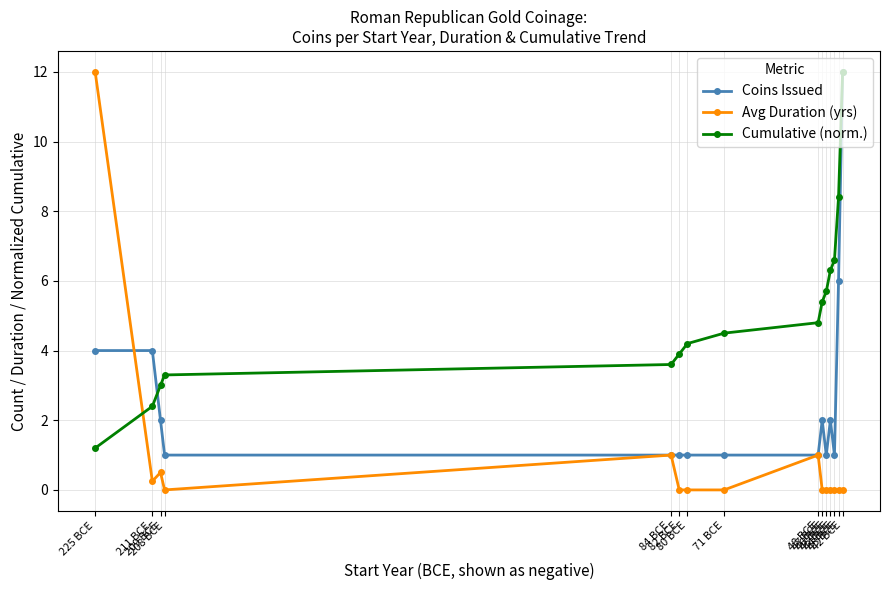

True or false: Cumulative (norm.) has more than 0 interior local peaks.

False